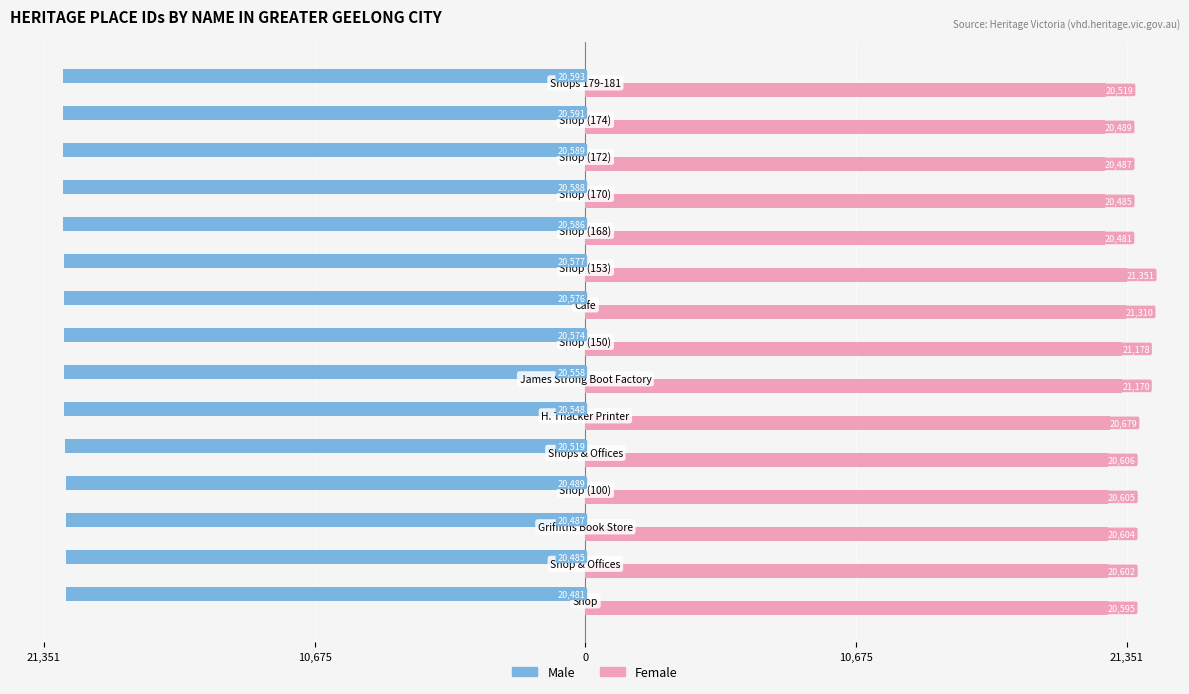

What are all the series names shown in the legend?

Male, Female